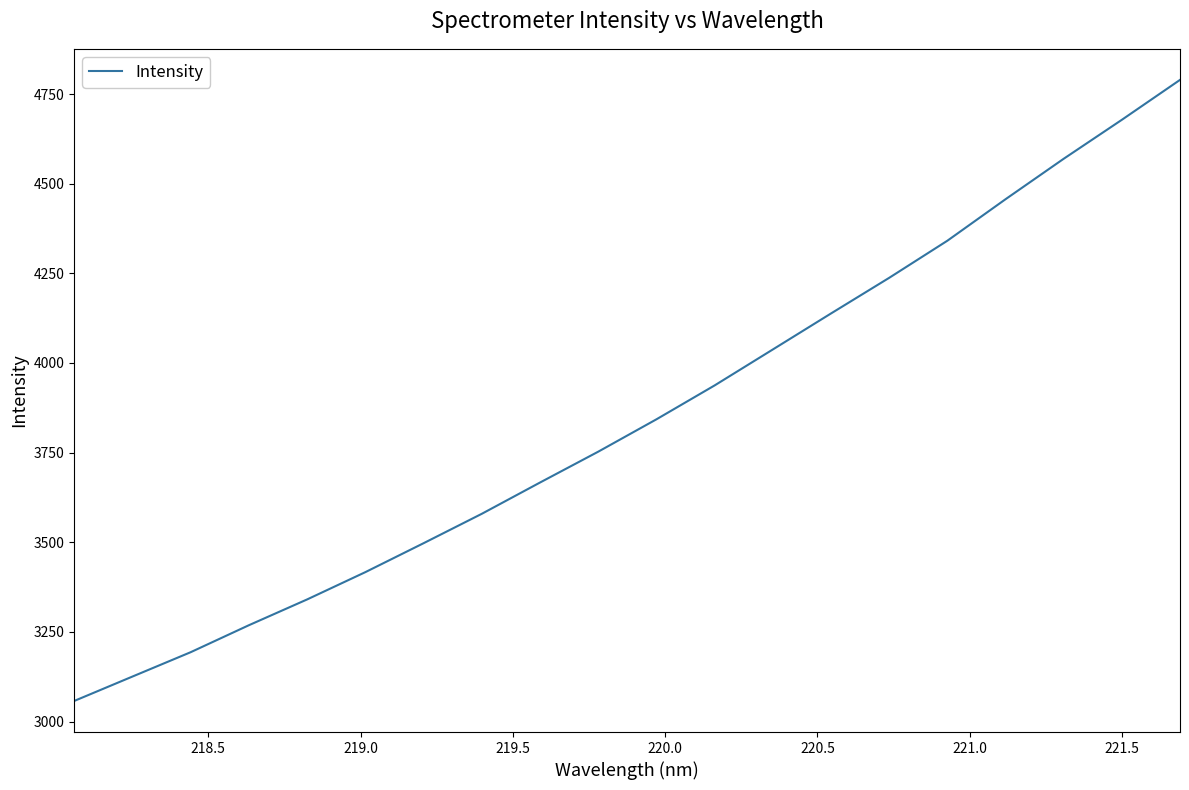

How many lines are shown in the chart?

1